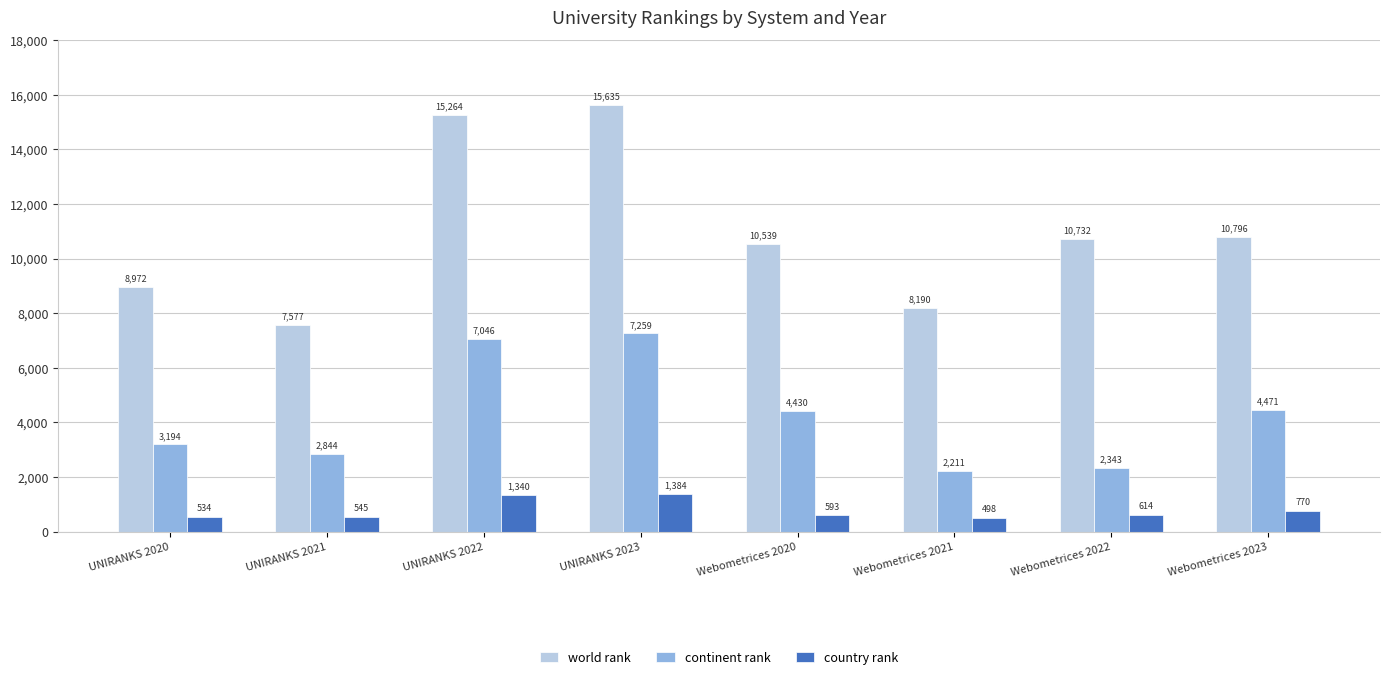

What are all the series names shown in the legend?

world rank, continent rank, country rank